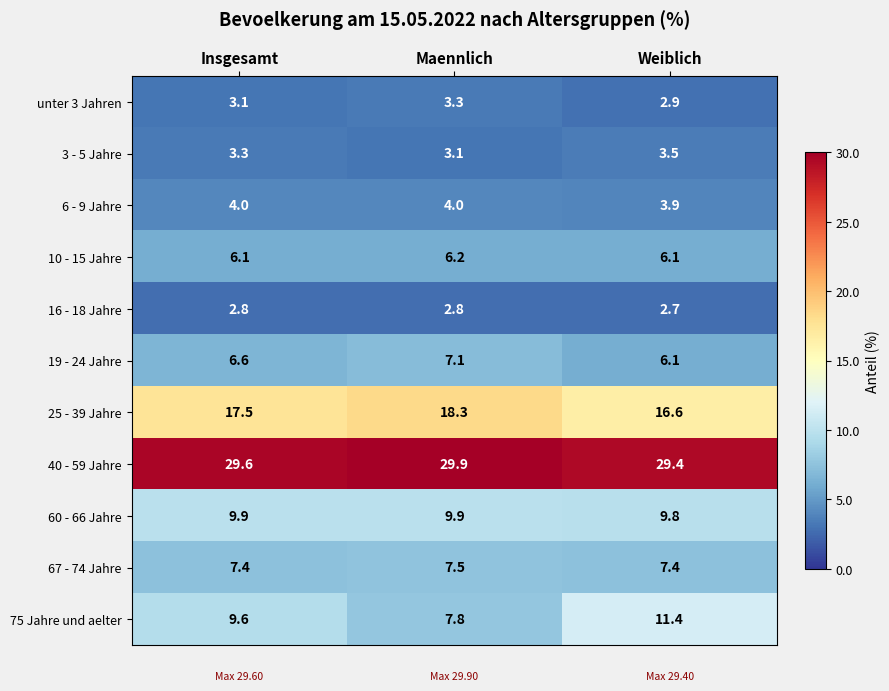

At Insgesamt, list the series in order from smallest to largest.

16 - 18 Jahre, unter 3 Jahren, 3 - 5 Jahre, 6 - 9 Jahre, 10 - 15 Jahre, 19 - 24 Jahre, 67 - 74 Jahre, 75 Jahre und aelter, 60 - 66 Jahre, 25 - 39 Jahre, 40 - 59 Jahre